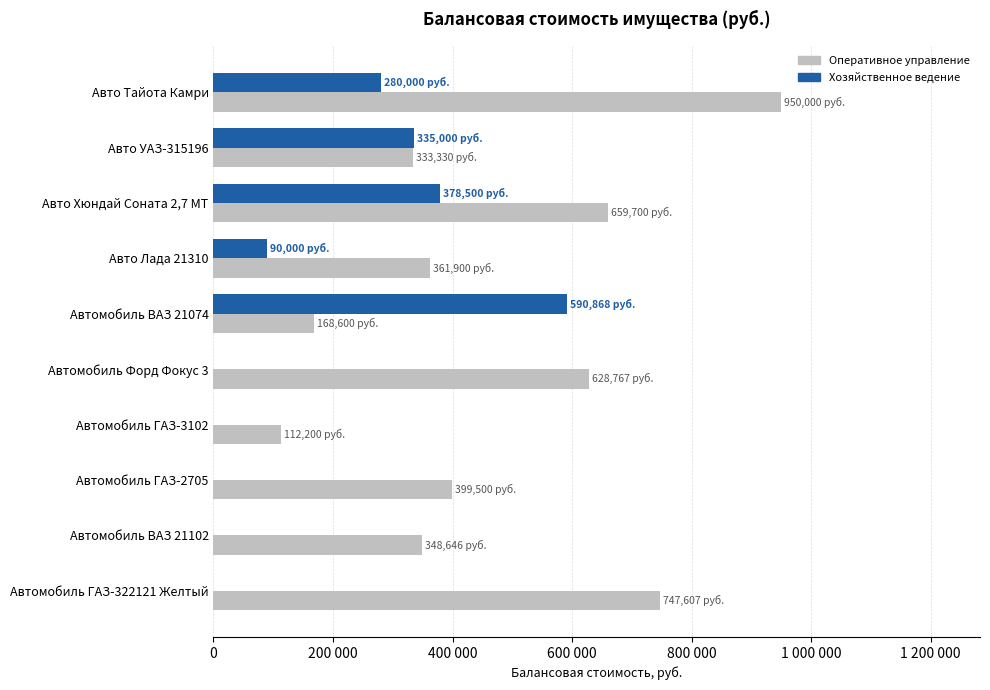

Rank the series by their average value, from highest to lowest.

Оперативное управление, Хозяйственное ведение